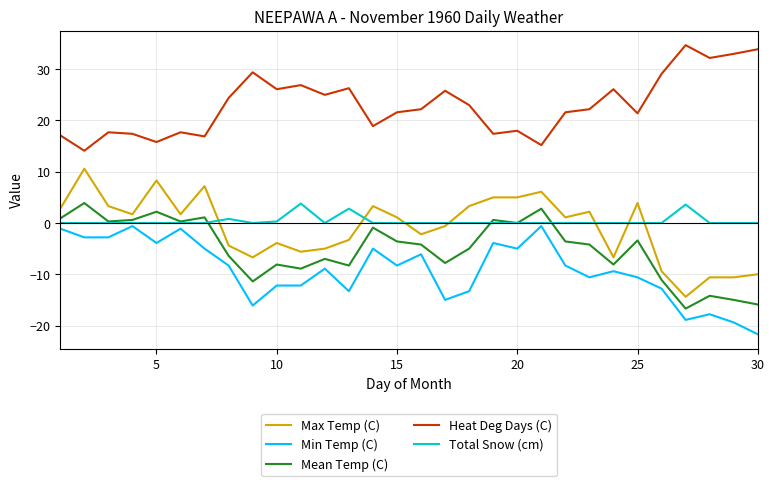

How many lines are shown in the chart?

5